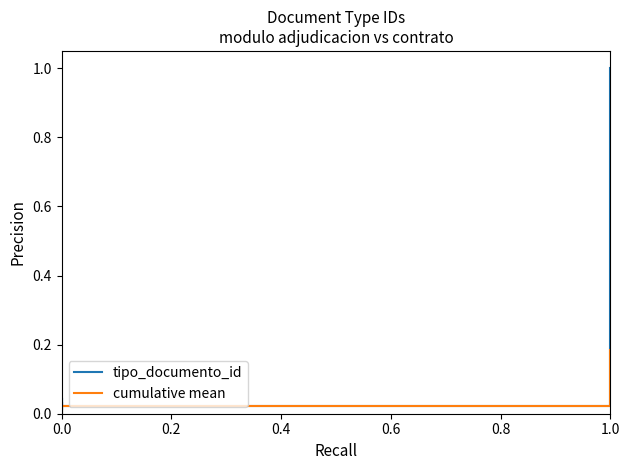

What are all the series names shown in the legend?

tipo_documento_id, cumulative mean